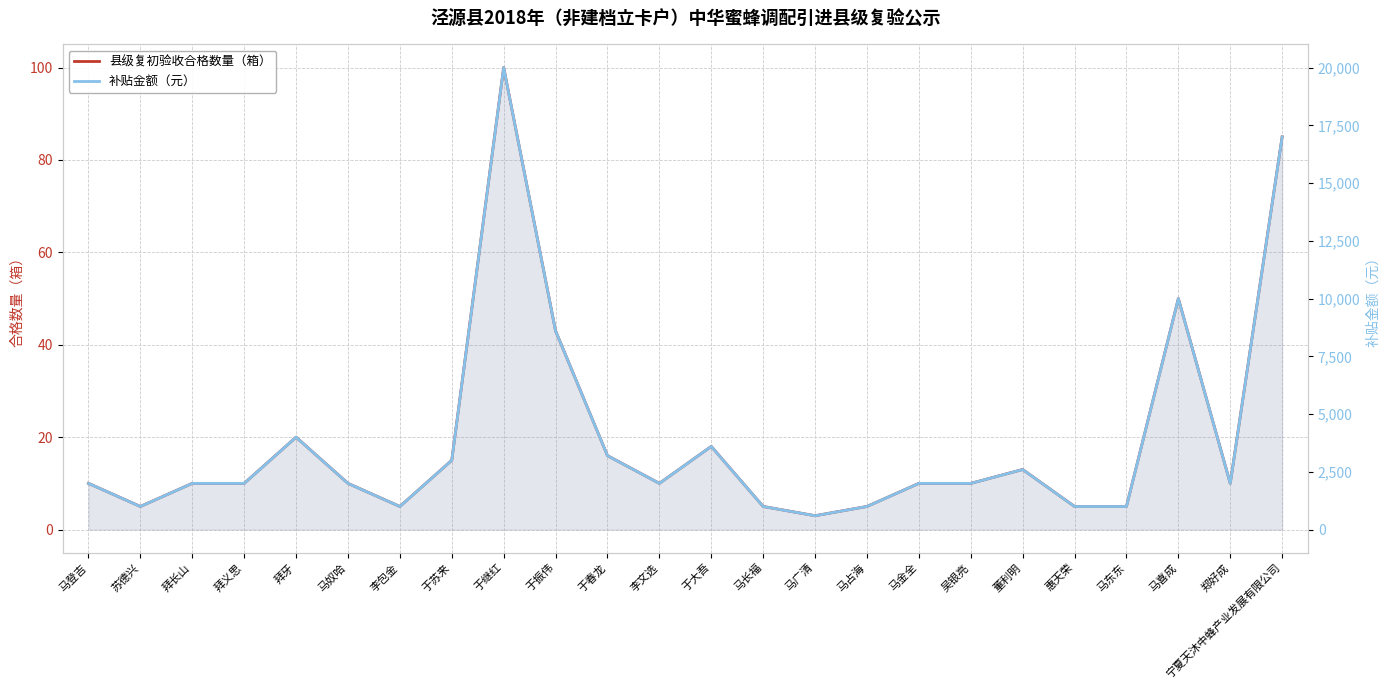

What is the value of the 县级复初验收合格数量（箱） point at the 2nd from the left?

5